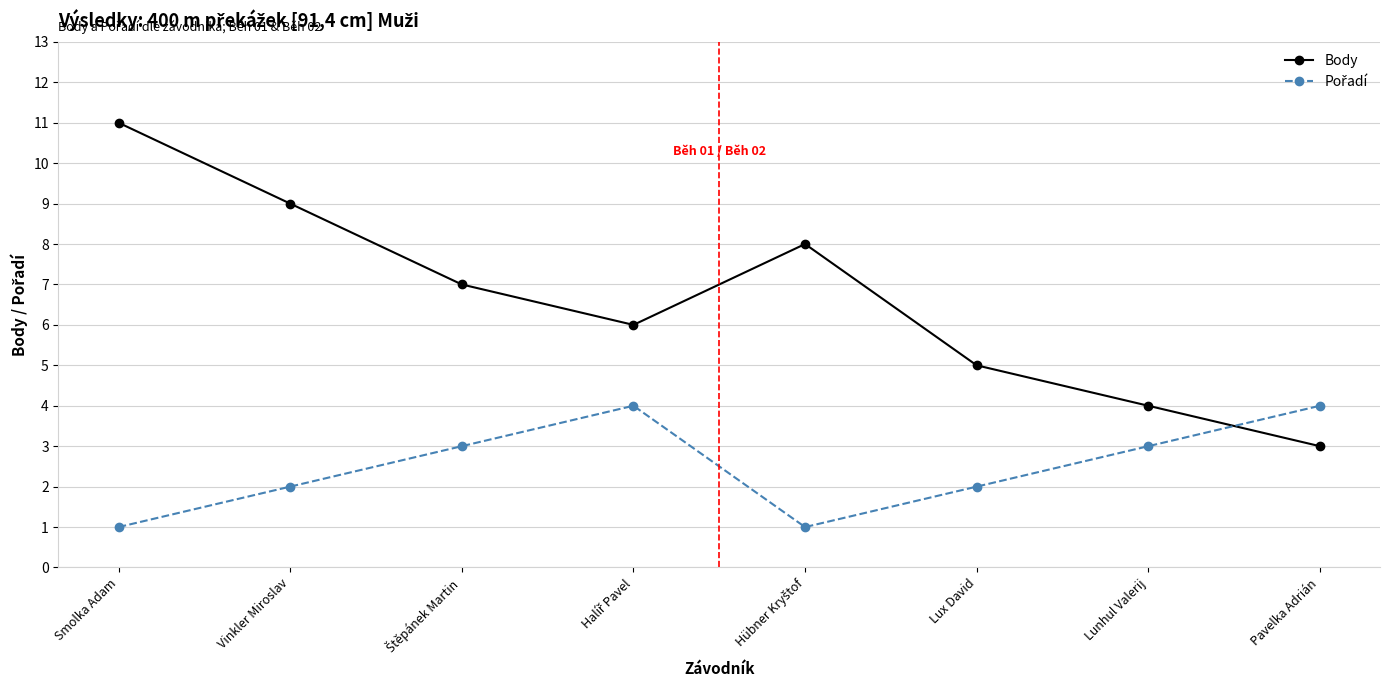

What is the average value of the Body series?

7